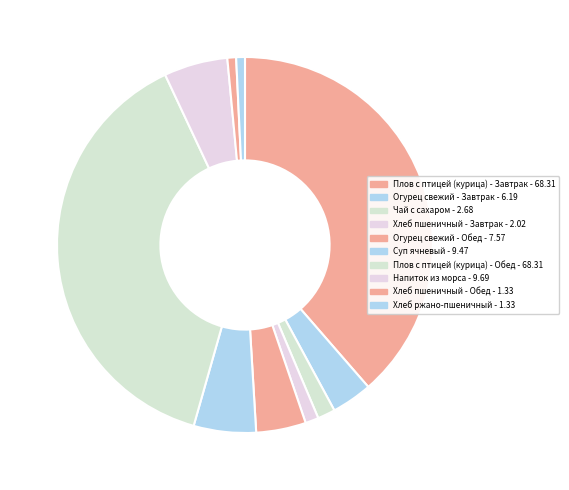

What is the smallest slice in the pie chart?

Хлеб пшеничный - Обед